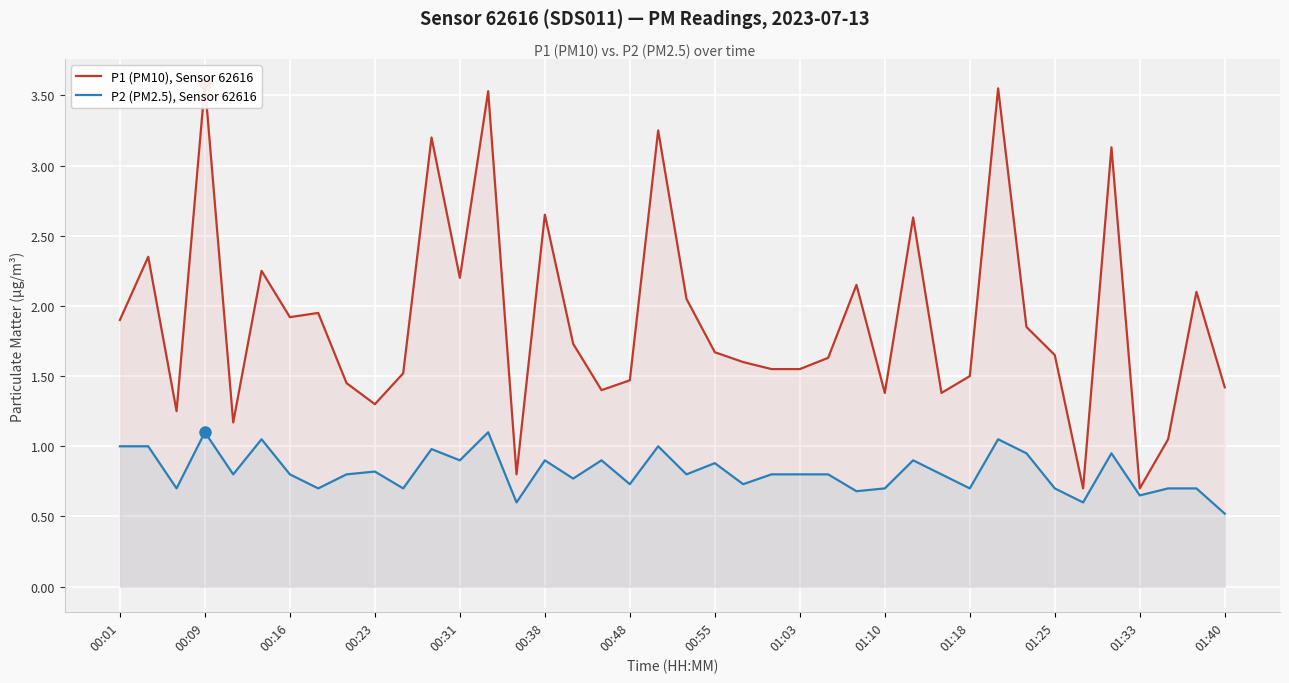

True or false: P1 (PM10), Sensor 62616 has more than 2 interior local peaks.

True